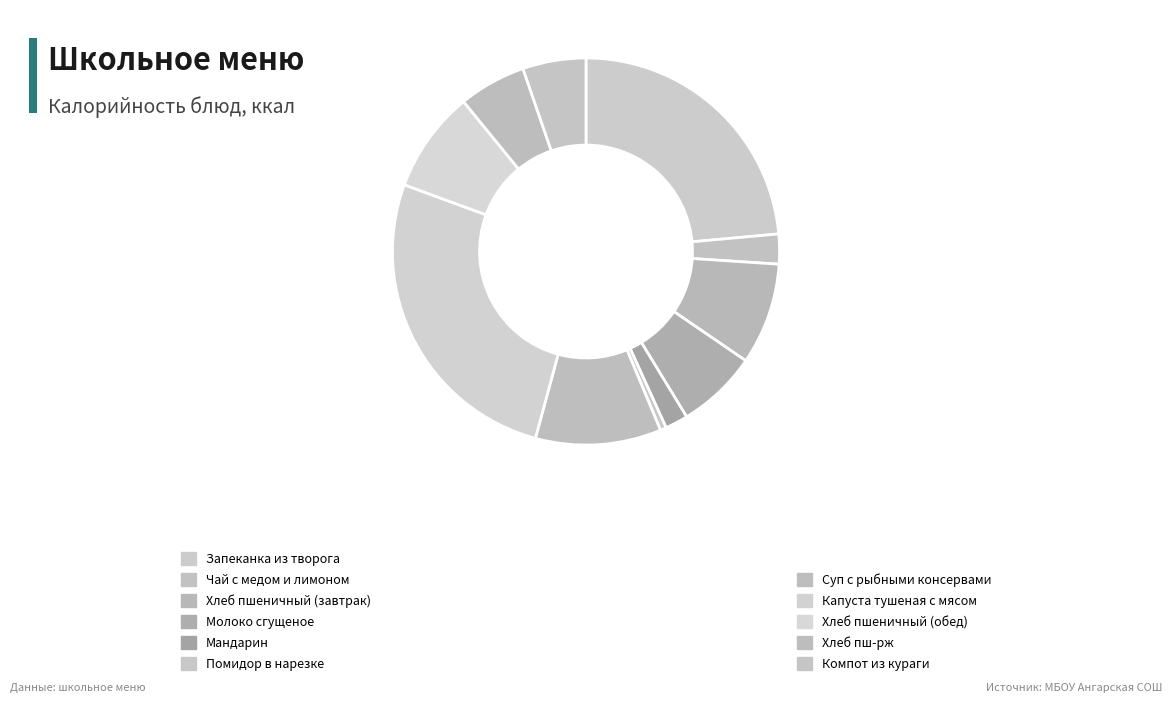

What is the largest slice in the pie chart?

Капуста тушеная с мясом